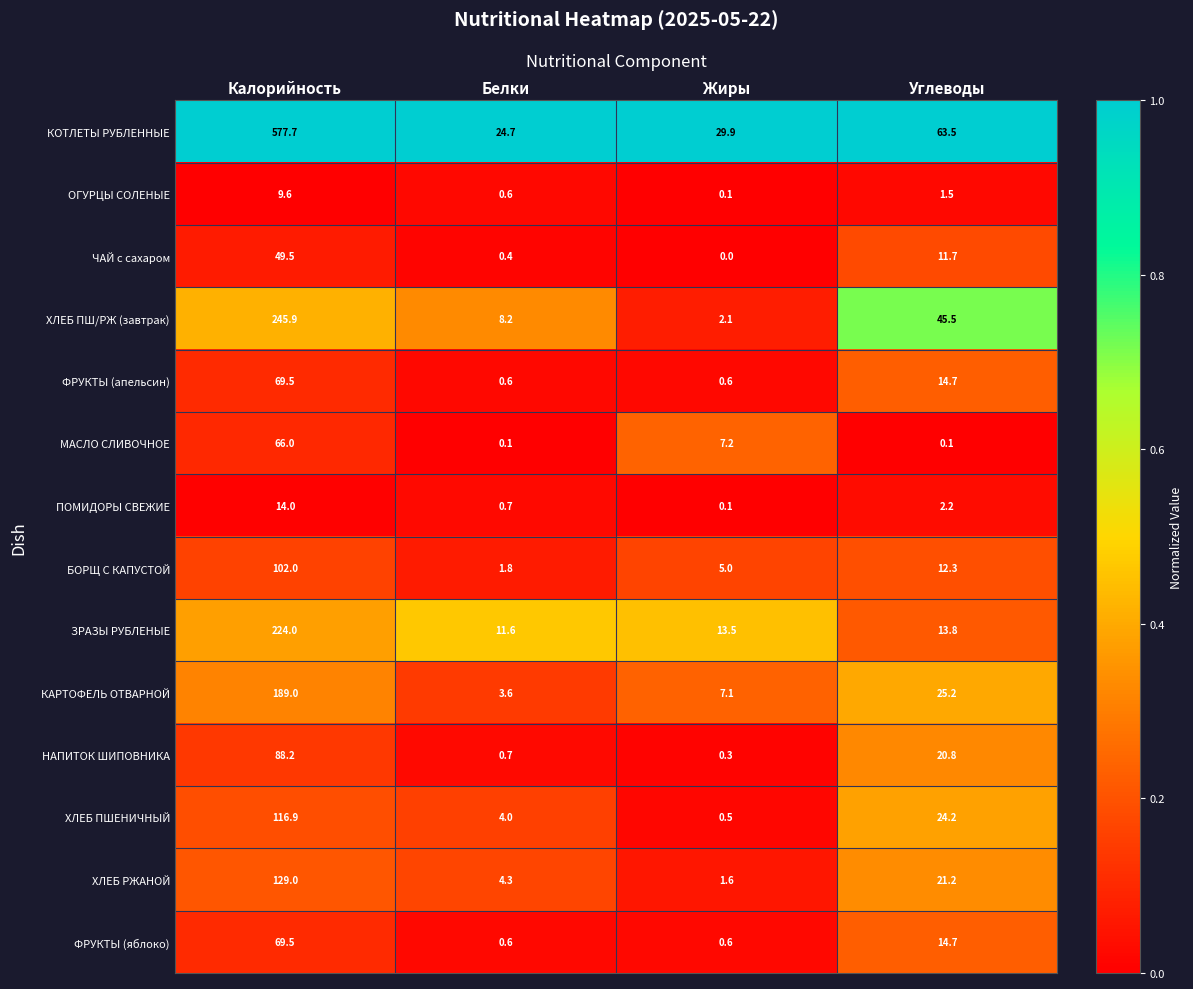

Which series has the largest range (max minus min)?

КОТЛЕТЫ РУБЛЕННЫЕ